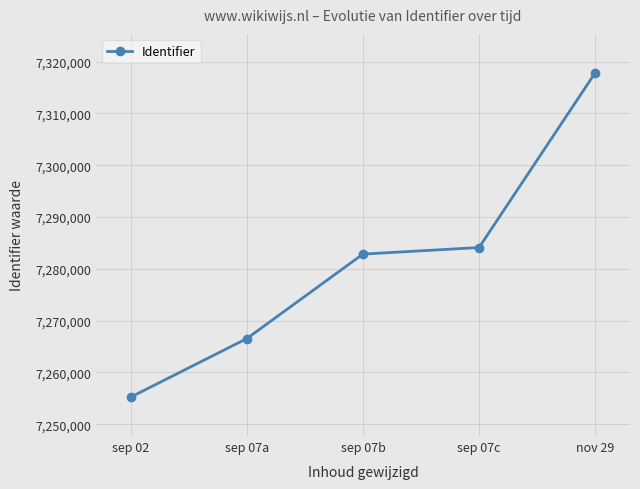

How many categories are shown in the chart?

5